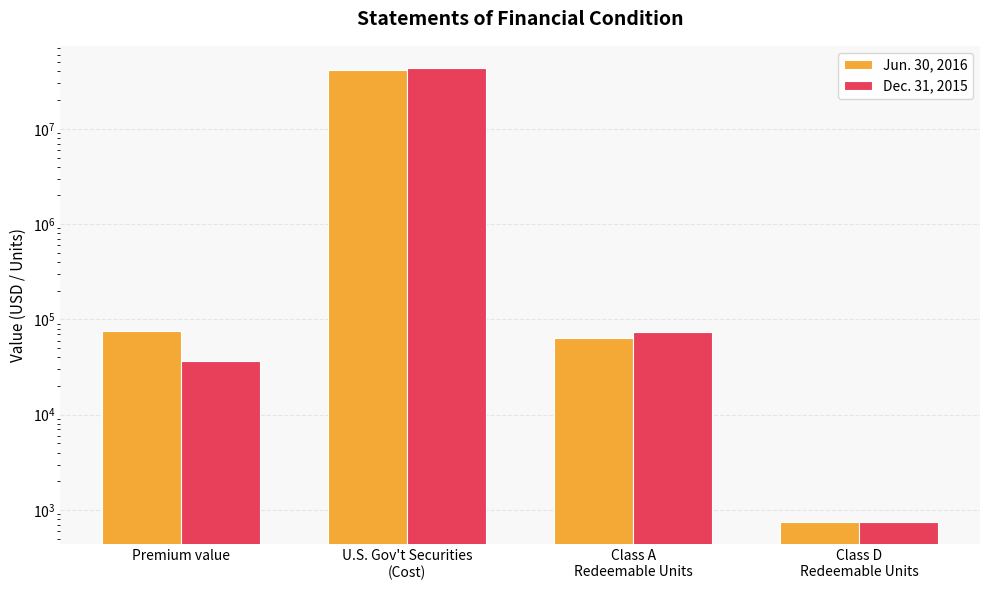

Which has a higher value, Premium value or U.S. Gov't Securities
(Cost)?

U.S. Gov't Securities
(Cost)